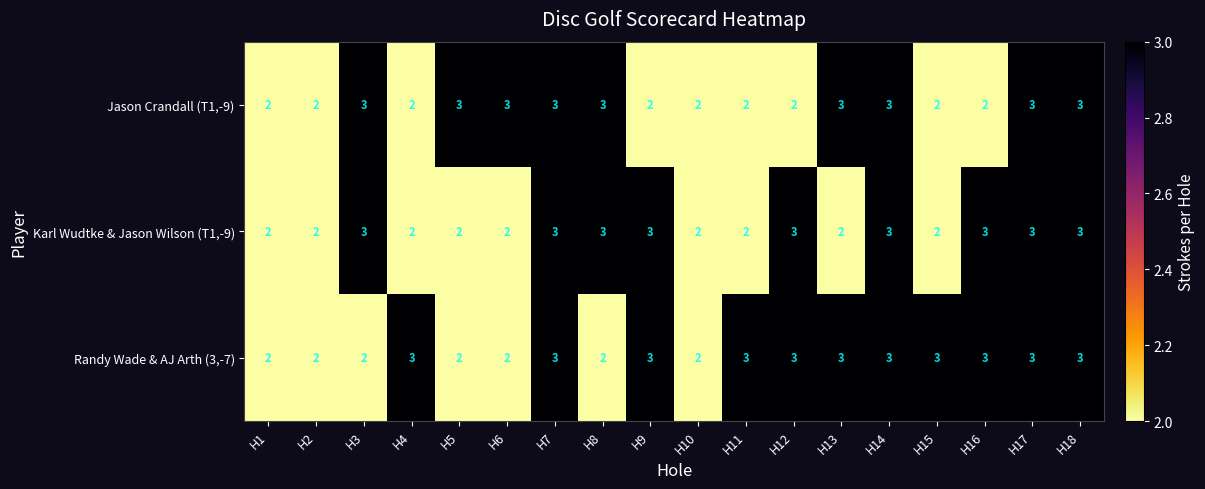

What is the sum of all Randy Wade & AJ Arth (3,-7) values?

47